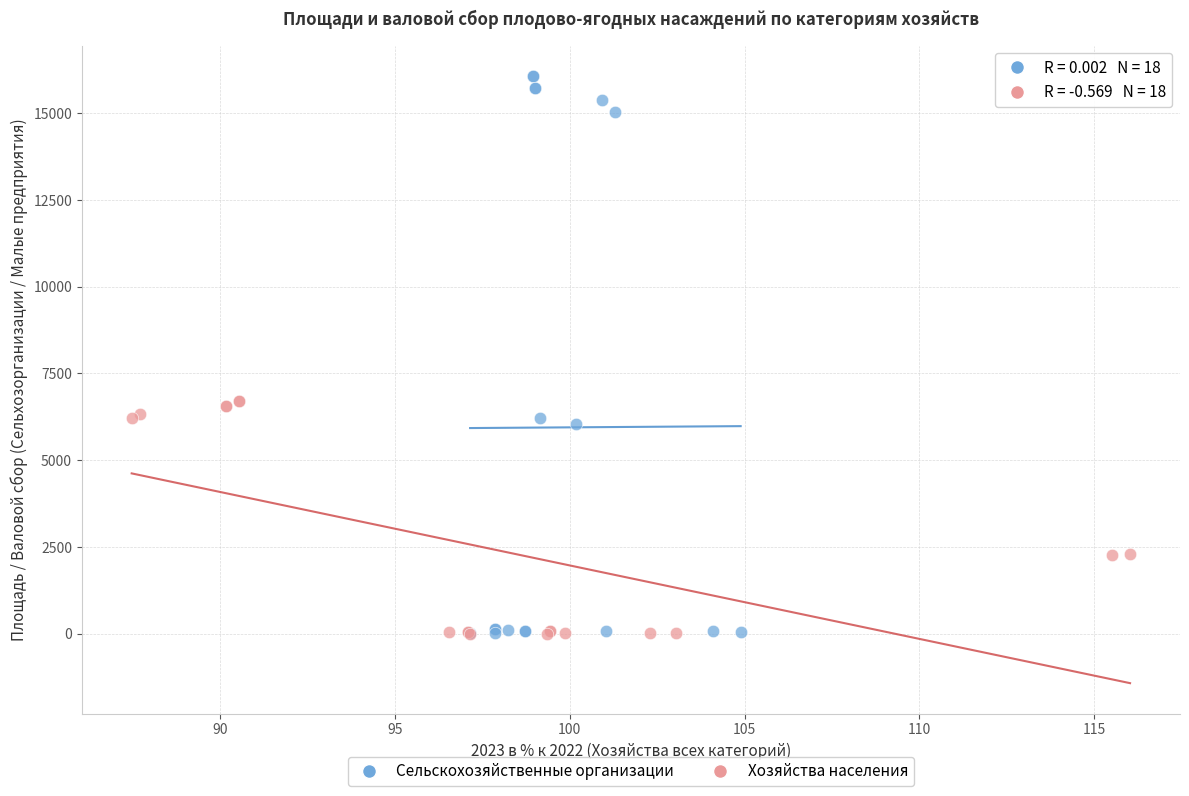

Which series reaches the maximum Y coordinate?

Сельскохозяйственные организации